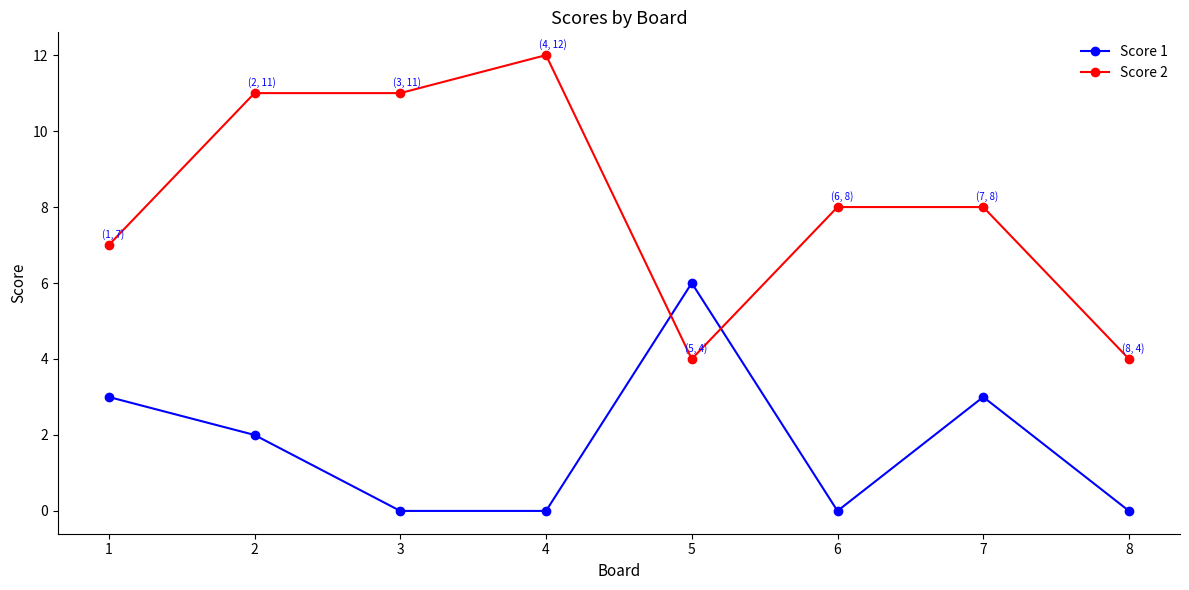

At which category does Score 1 reach its first local peak?

5